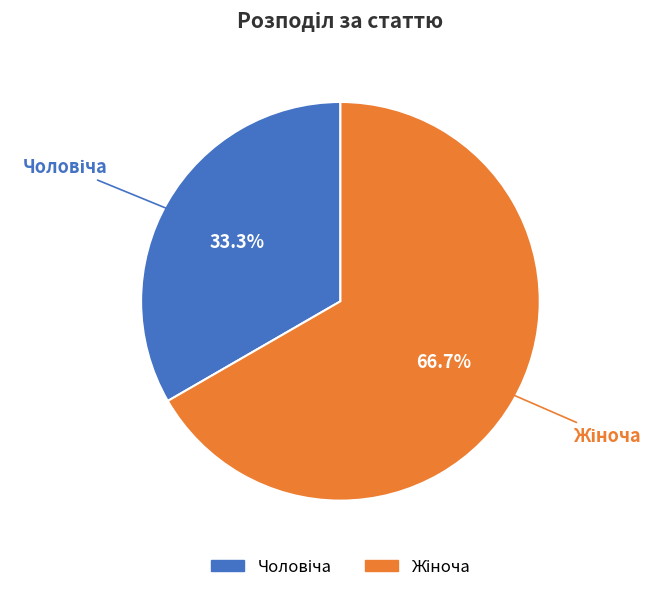

Is there any slice that represents more than half of the pie?

Yes